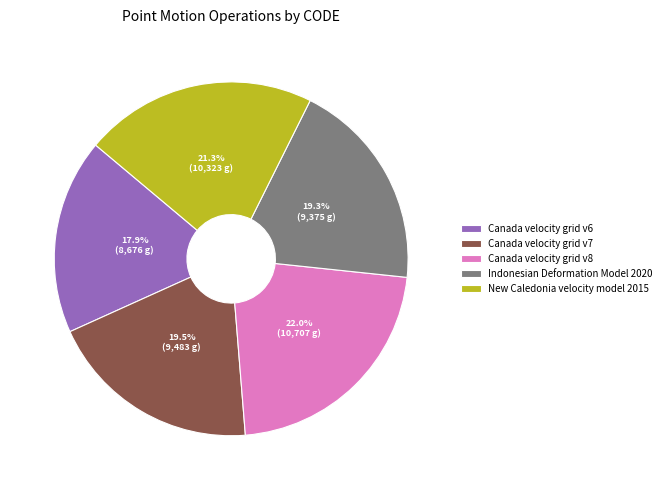

Which has a higher value, Canada velocity grid v6 or Canada velocity grid v8?

Canada velocity grid v8